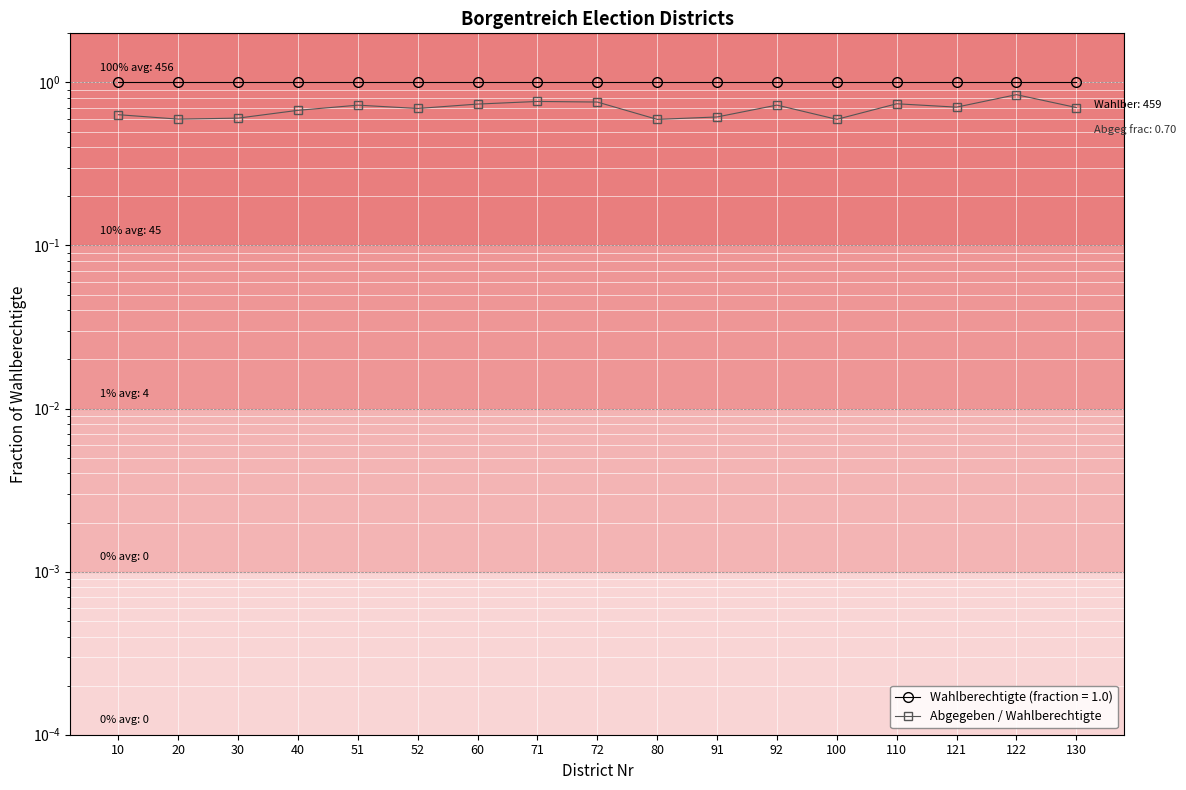

How many points are higher than both their immediate neighbors (excluding endpoints)?

5